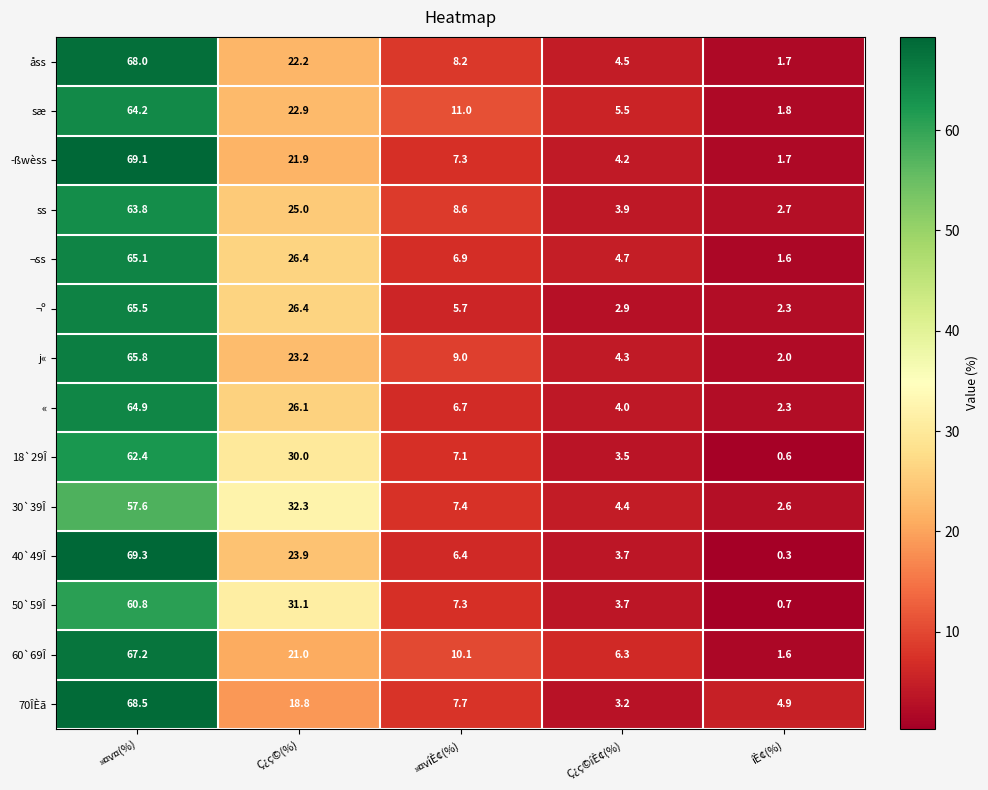

How many categories are shown in the chart?

5